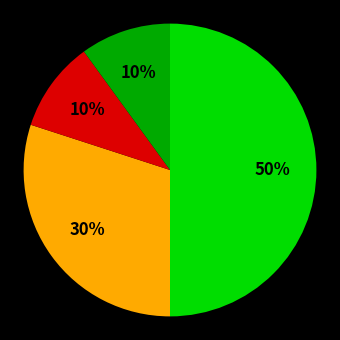

To the nearest percent, what is the average slice percentage?

25%